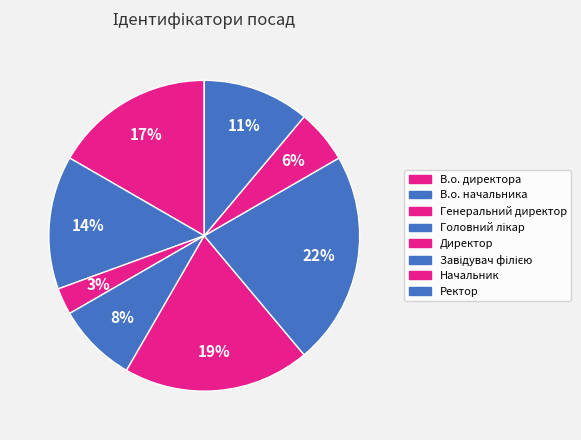

To the nearest percent, what portion does Ректор represent?

11%